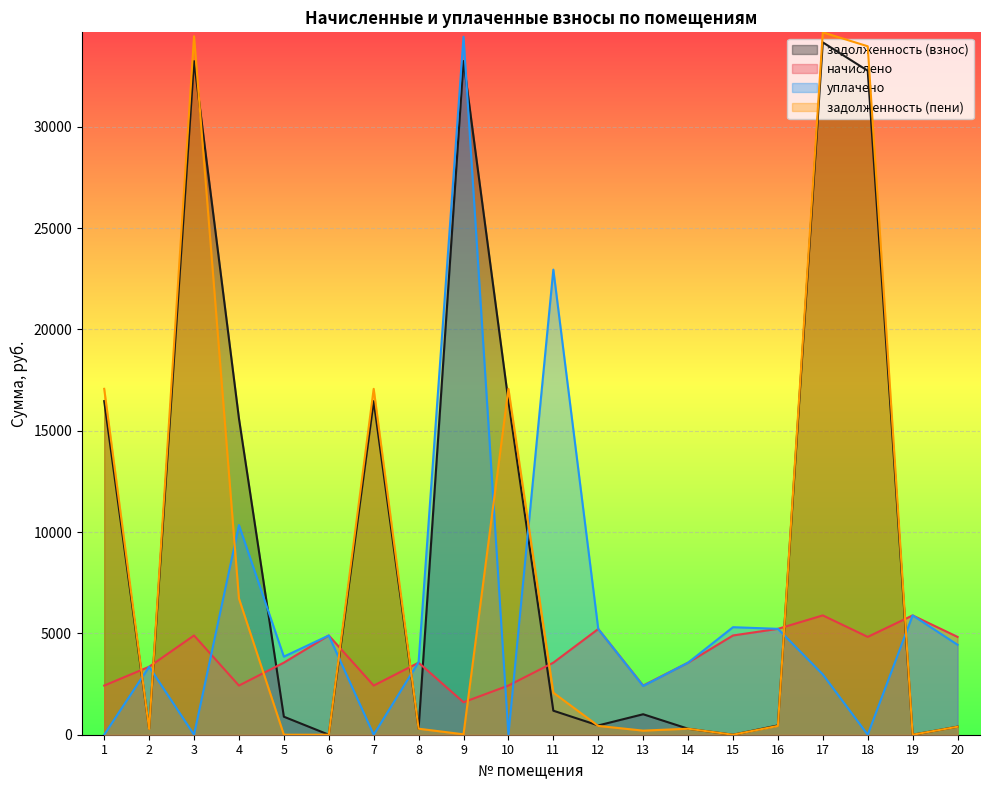

What are all the series names shown in the legend?

задолженность (взнос), начислено, уплачено, задолженность (пени)